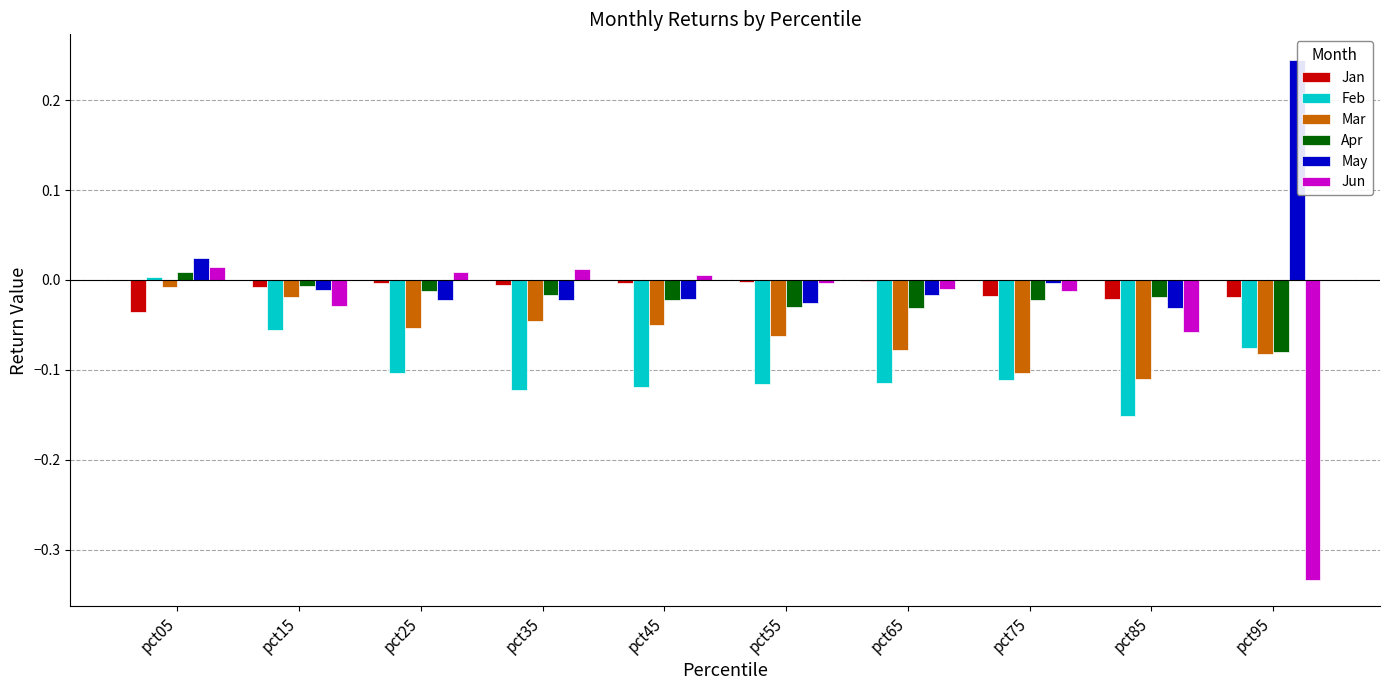

Between pct05 and pct15, which series saw the biggest shift?

Feb